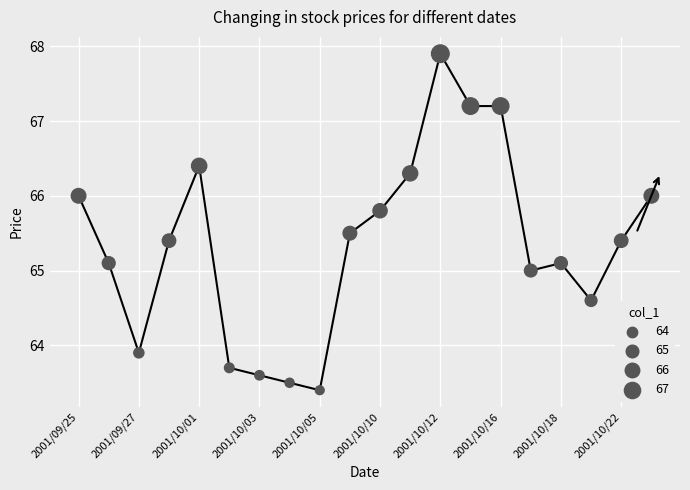

What is the minimum value shown in the chart?

63.4